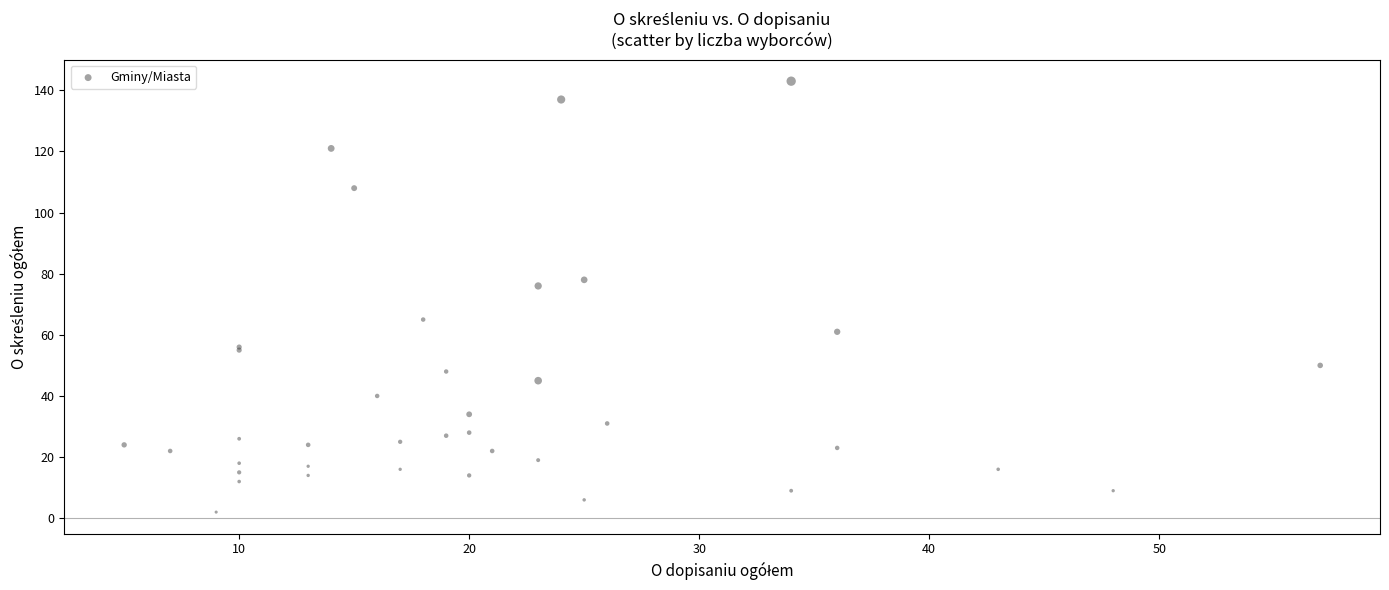

What Y value in the scatter plot is closest to 72?

76